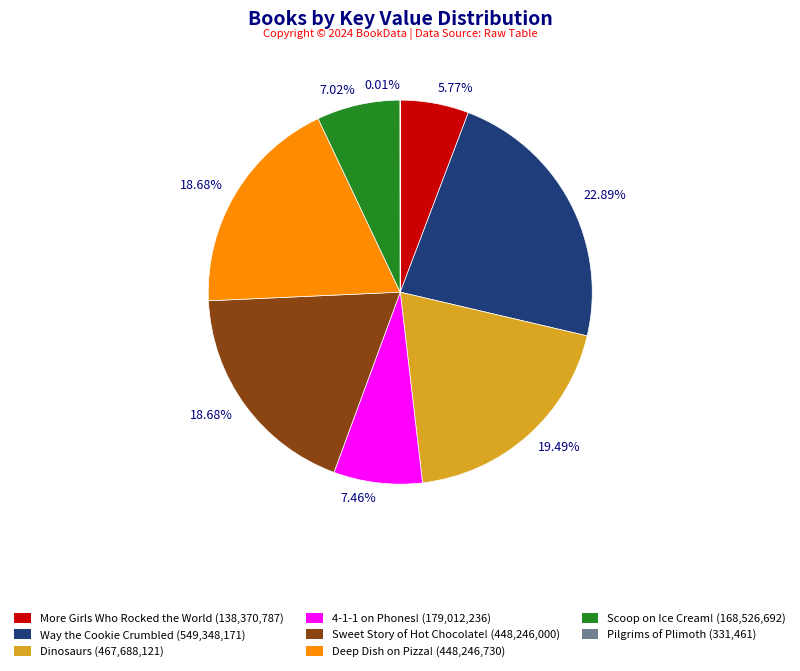

Which has a higher value, Way the Cookie Crumbled or More Girls Who Rocked the World?

Way the Cookie Crumbled